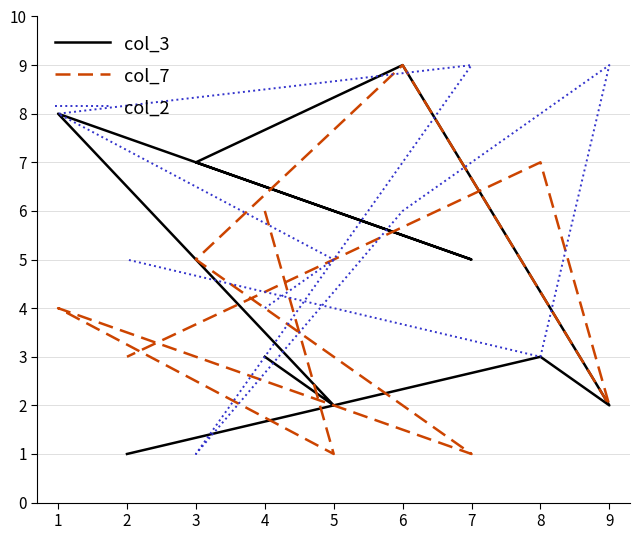

What is the average value of the col_3 series?

4